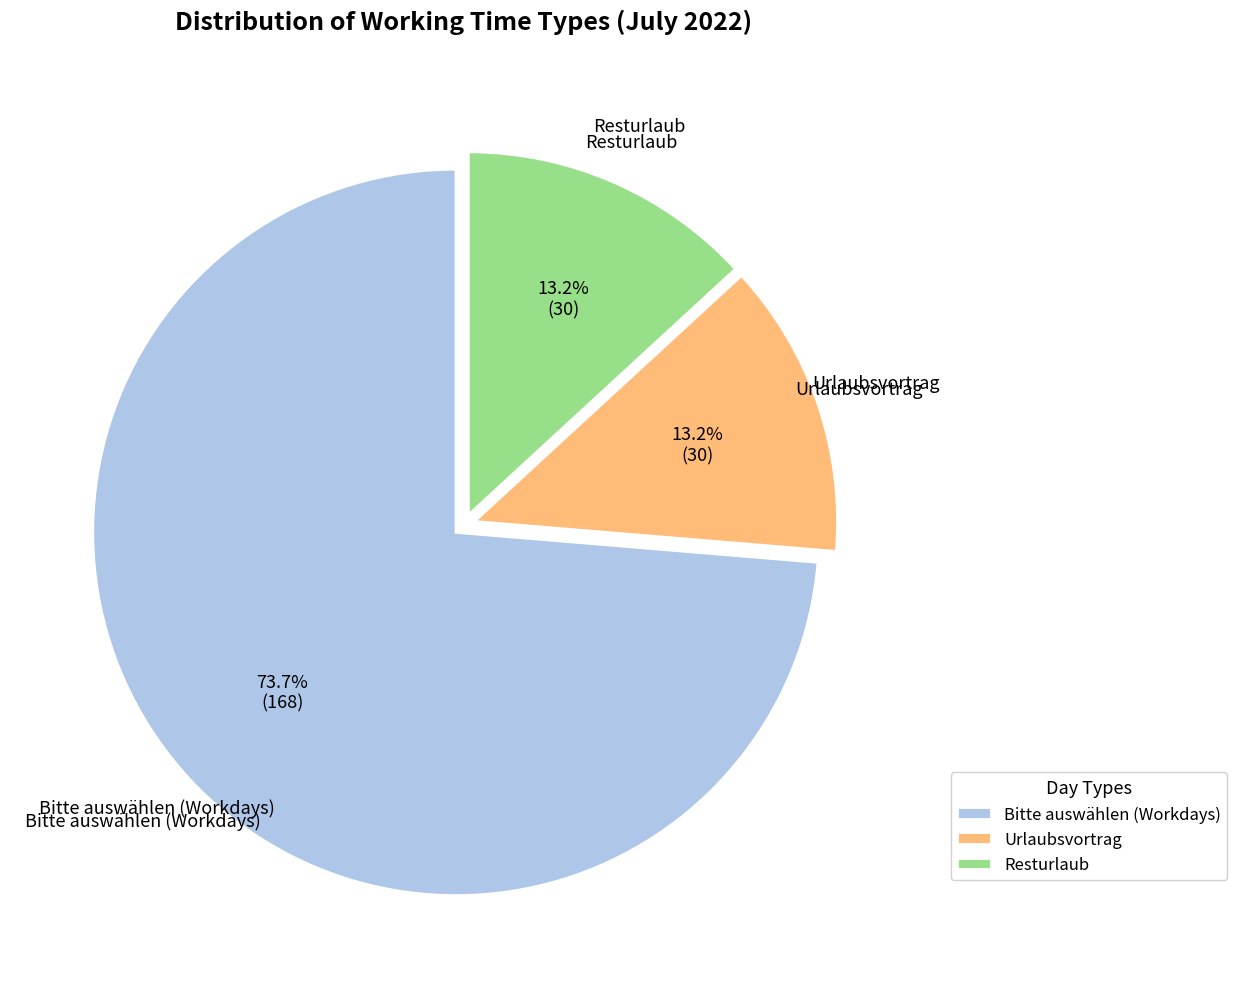

Does Bitte auswählen (Workdays) represent more than half of the total?

Yes